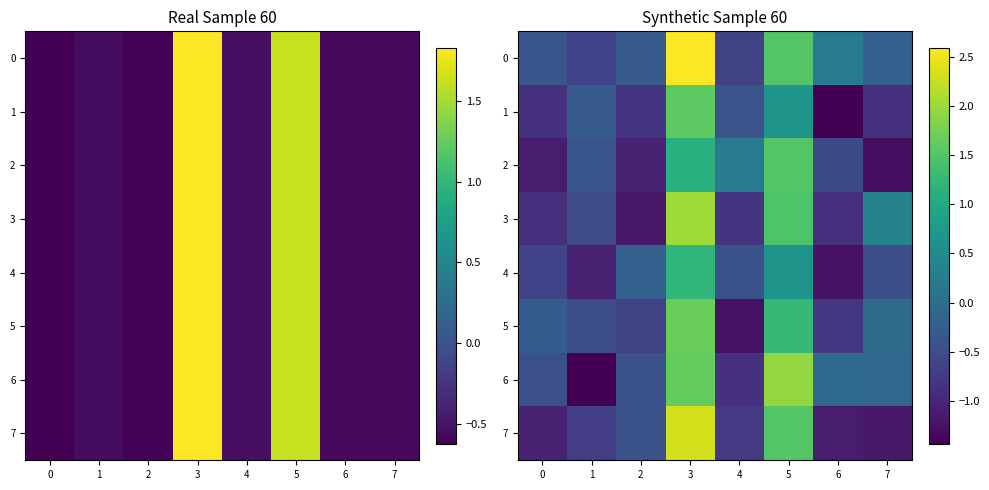

How many data points in 0 are less than 0?

5